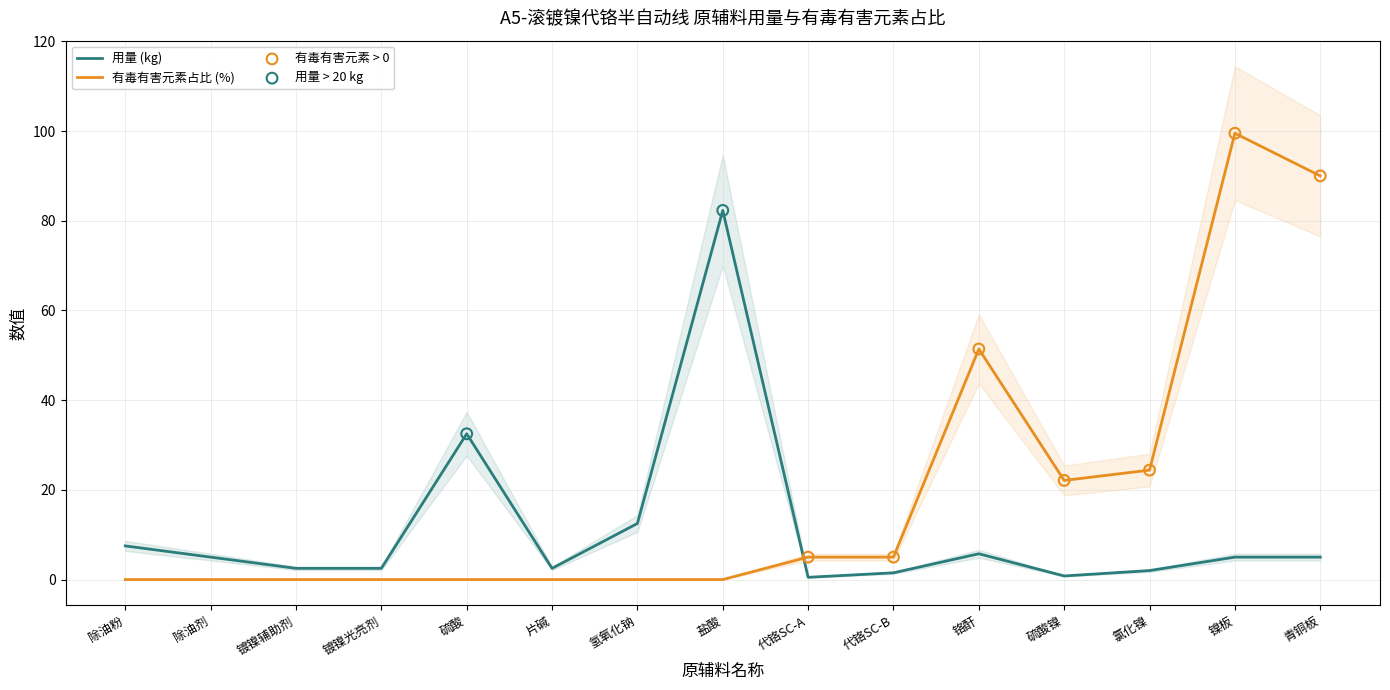

What is the total value across all series at 硫酸镍?

22.9